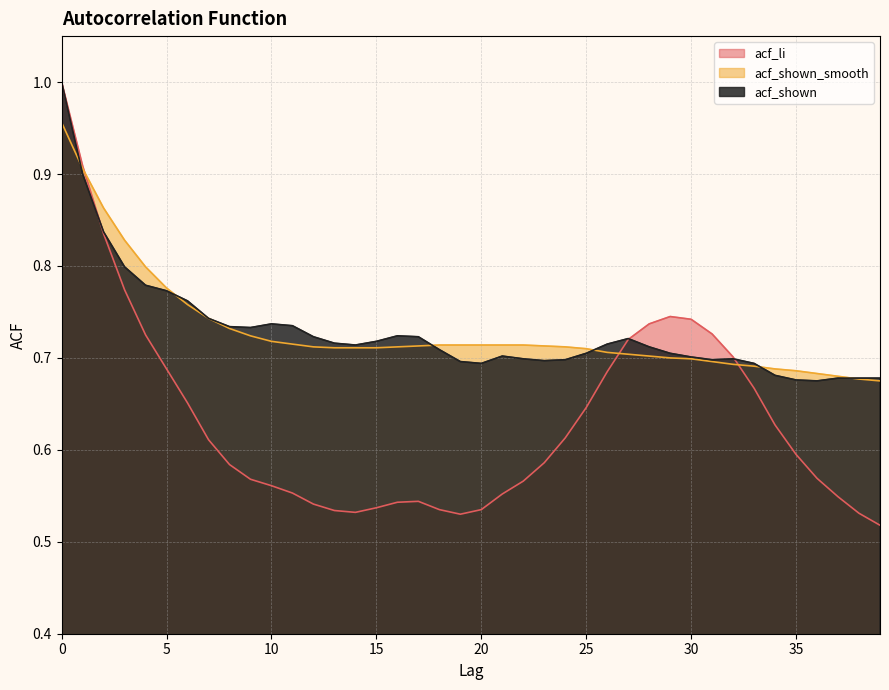

Read the acf_li value at 16.

0.5